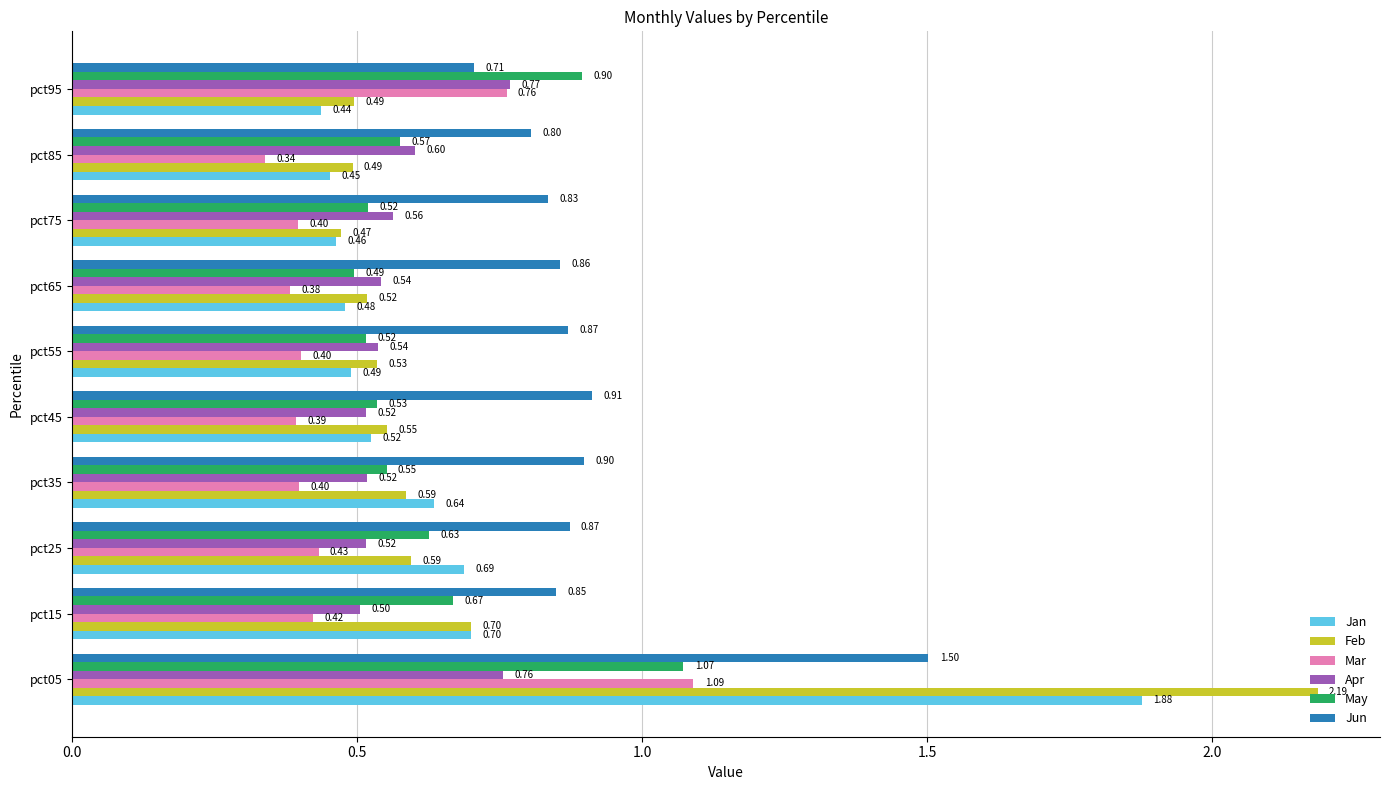

Which series has the largest total across all categories?

Jun